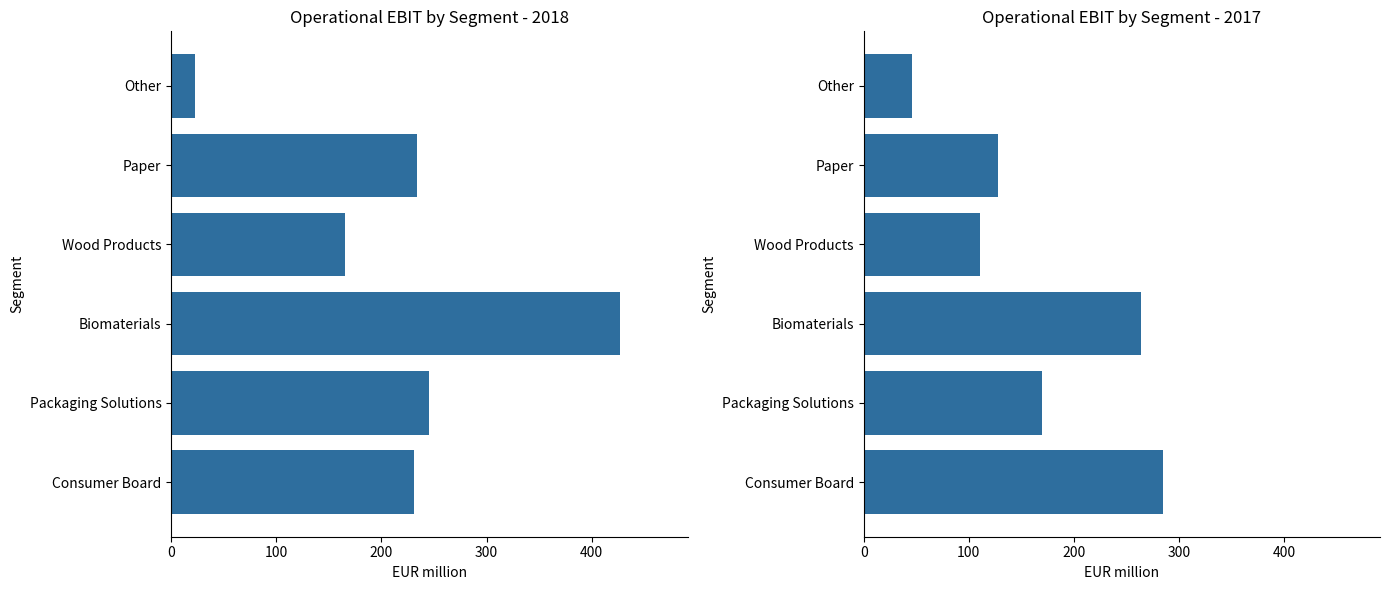

Where is Wood Products nearest to the value 138?

2018